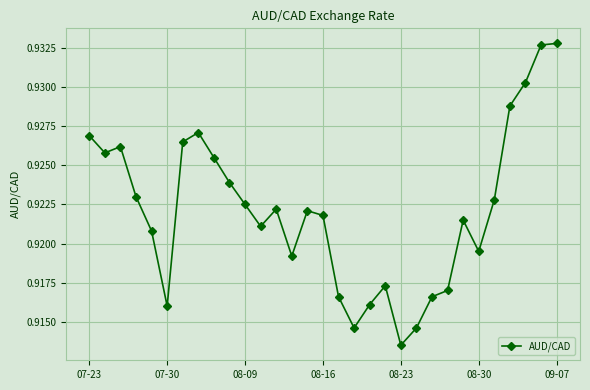

True or false: there are more than 1 points higher than both neighbors.

True